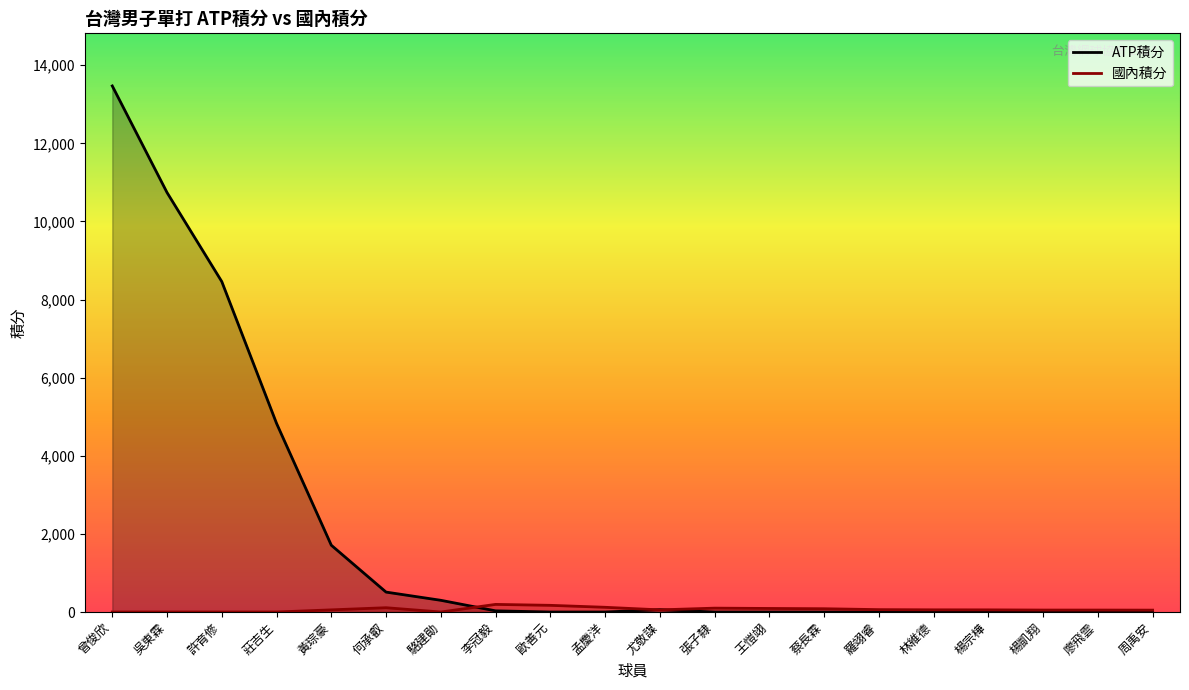

How many values in 國內積分 are above zero?

15